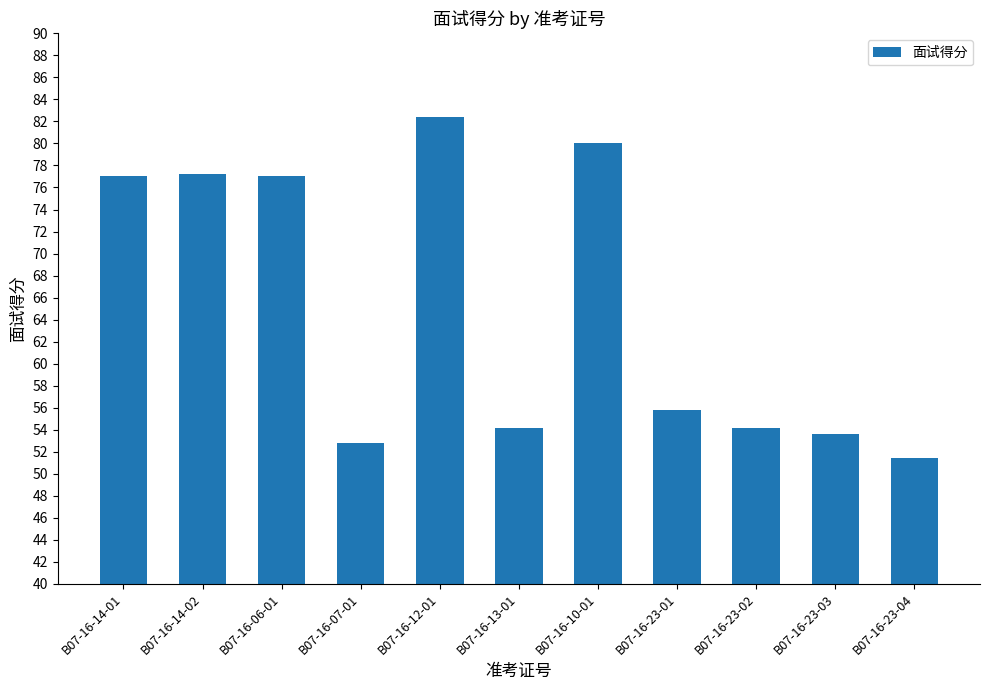

What is the difference between the maximum and minimum values?

31.0